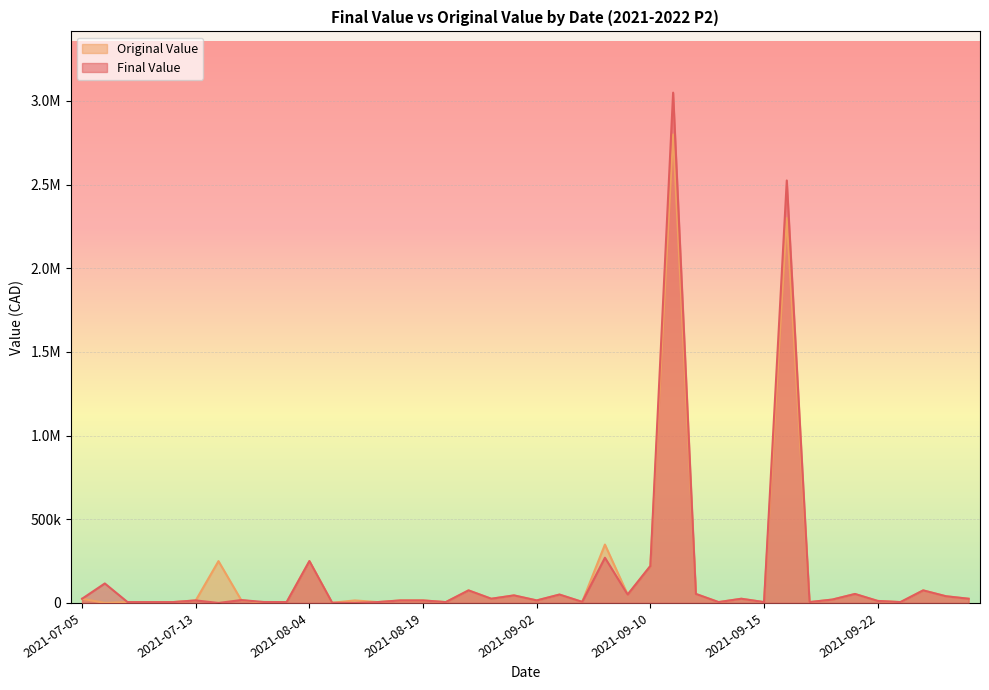

The Final Value series shows 1000.0 at 2021-08-17. True or false?

True